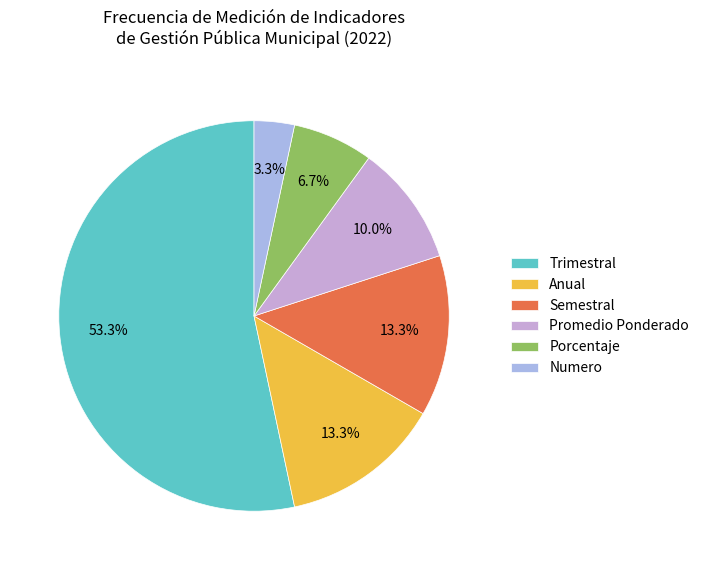

To the nearest percent, what is the combined percentage of Promedio Ponderado and Semestral?

23%